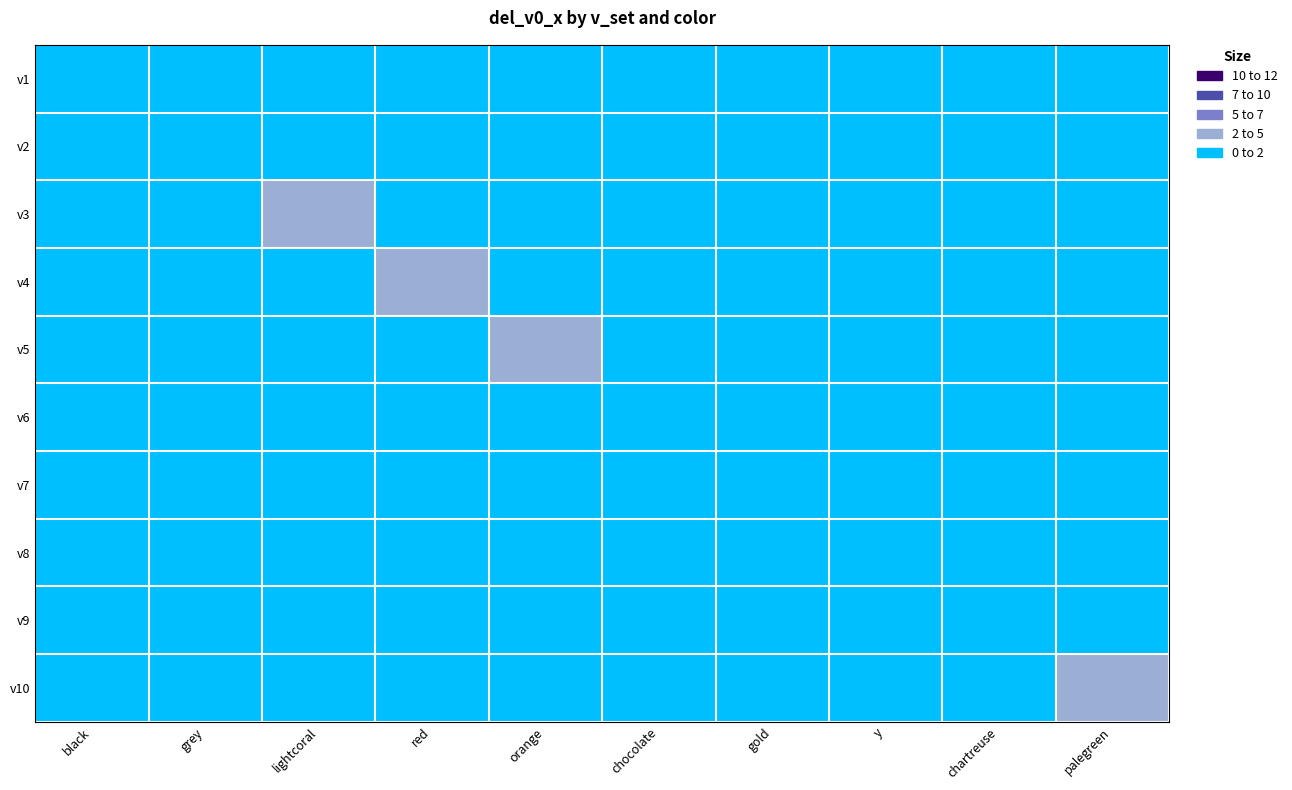

Reading left to right, extract all data points from this chart.

v1: black=0.7	grey=0.0	lightcoral=0.0	red=0.0	orange=0.0	chocolate=0.0	gold=0.0	y=0.0	chartreuse=0.0	palegreen=0.0
v2: black=0.0	grey=1.0	lightcoral=0.0	red=0.0	orange=0.0	chocolate=0.0	gold=0.0	y=0.0	chartreuse=0.0	palegreen=0.0
v3: black=0.0	grey=0.0	lightcoral=4.7	red=0.0	orange=0.0	chocolate=0.0	gold=0.0	y=0.0	chartreuse=0.0	palegreen=0.0
v4: black=0.0	grey=0.0	lightcoral=0.0	red=2.2	orange=0.0	chocolate=0.0	gold=0.0	y=0.0	chartreuse=0.0	palegreen=0.0
v5: black=0.0	grey=0.0	lightcoral=0.0	red=0.0	orange=4.1	chocolate=0.0	gold=0.0	y=0.0	chartreuse=0.0	palegreen=0.0
v6: black=0.0	grey=0.0	lightcoral=0.0	red=0.0	orange=0.0	chocolate=1.6	gold=0.0	y=0.0	chartreuse=0.0	palegreen=0.0
v7: black=0.0	grey=0.0	lightcoral=0.0	red=0.0	orange=0.0	chocolate=0.0	gold=1.9	y=0.0	chartreuse=0.0	palegreen=0.0
v8: black=0.0	grey=0.0	lightcoral=0.0	red=0.0	orange=0.0	chocolate=0.0	gold=0.0	y=1.2	chartreuse=0.0	palegreen=0.0
v9: black=0.0	grey=0.0	lightcoral=0.0	red=0.0	orange=0.0	chocolate=0.0	gold=0.0	y=0.0	chartreuse=0.8	palegreen=0.0
v10: black=0.0	grey=0.0	lightcoral=0.0	red=0.0	orange=0.0	chocolate=0.0	gold=0.0	y=0.0	chartreuse=0.0	palegreen=4.9